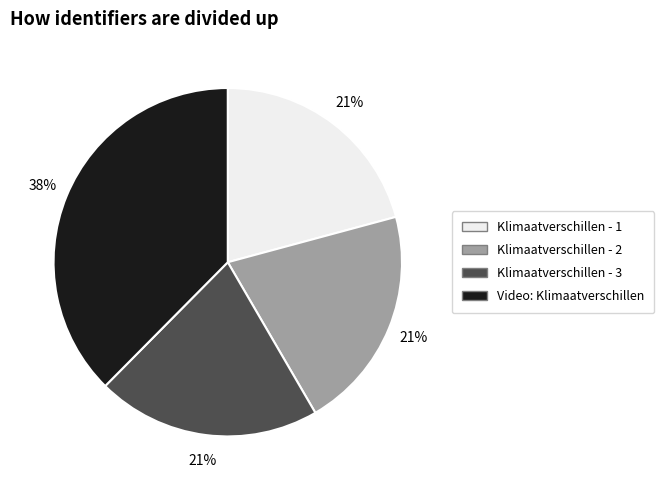

Is Klimaatverschillen - 3 the majority of the pie?

No